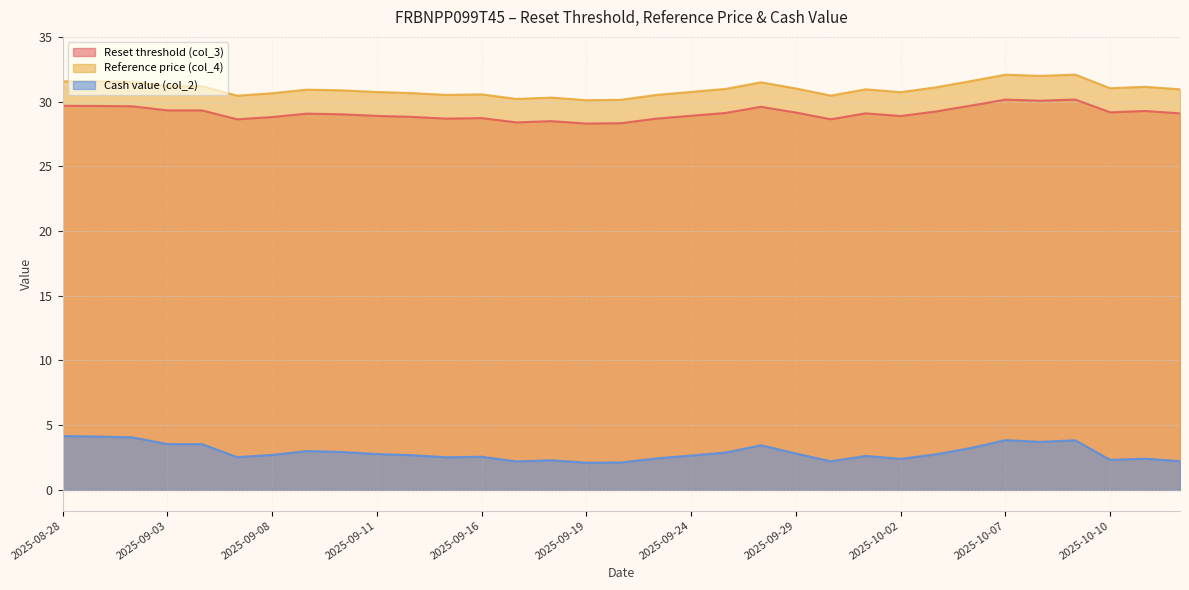

True or false: Reference price (col_4) and Reset threshold (col_3) intersect in this chart.

False